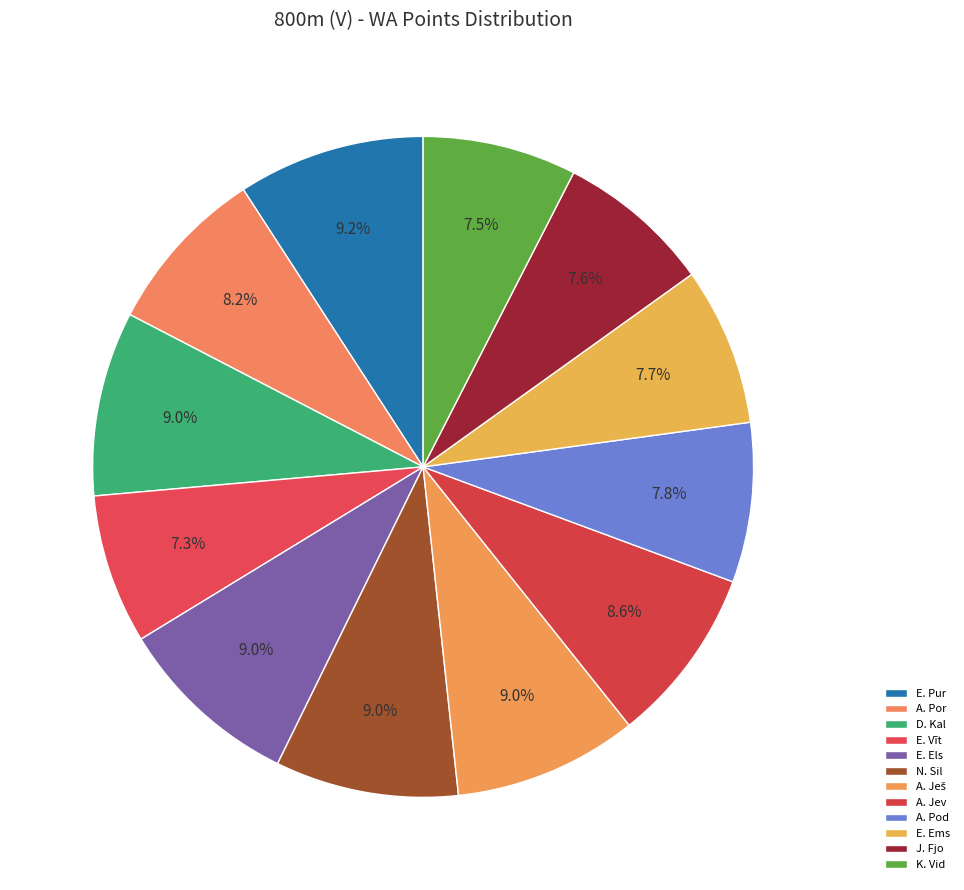

To the nearest percent, what is the difference between the largest and smallest slice percentages?

2%